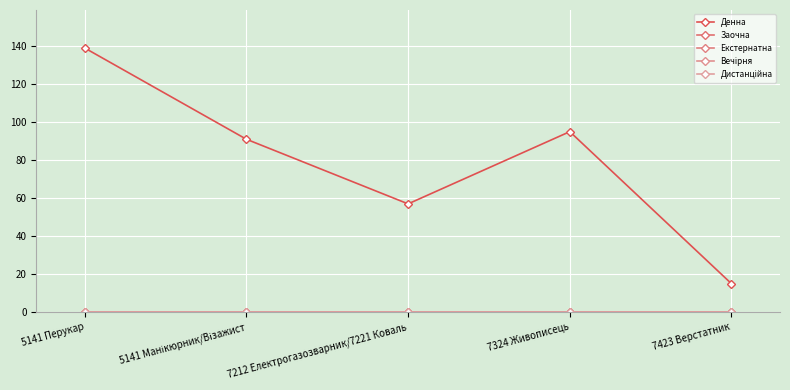

Is this an area chart (filled region under the line)?

No